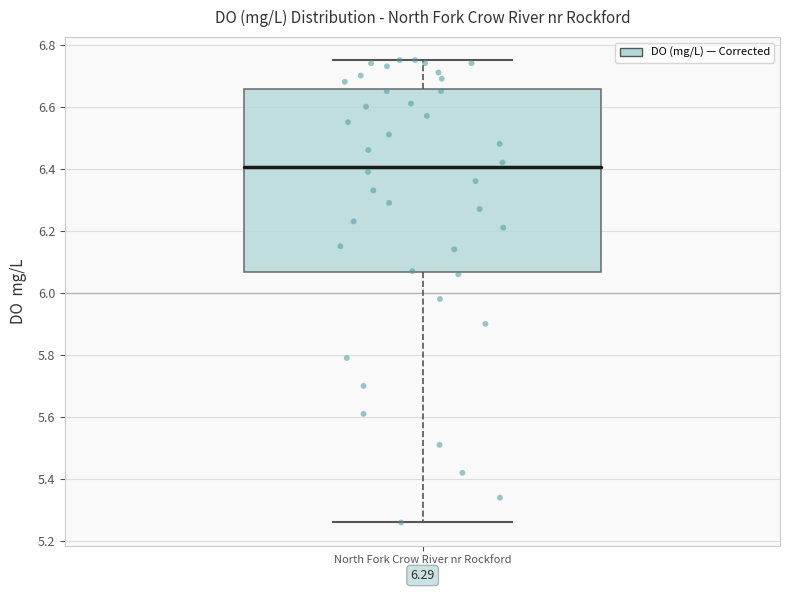

Where does the lower whisker of the box for North Fork Crow River nr Rockford end on the y-axis? The values are not printed on the chart, so give them approximately, as read against the axis.

5.26